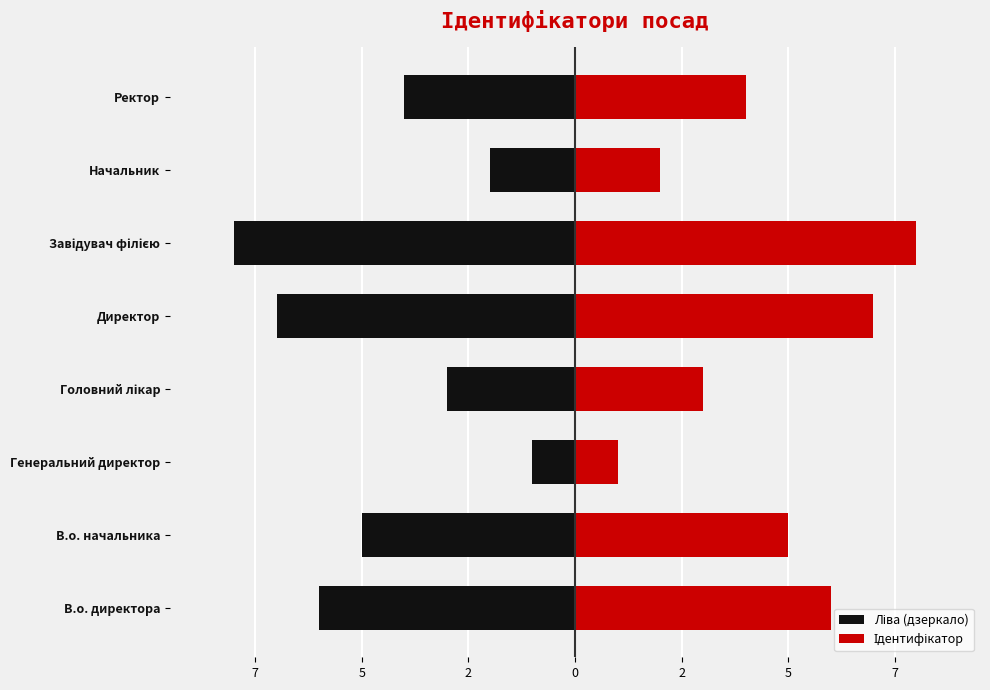

What is the value of the Ліва (дзеркало) bar at the 2nd from the left?

-5